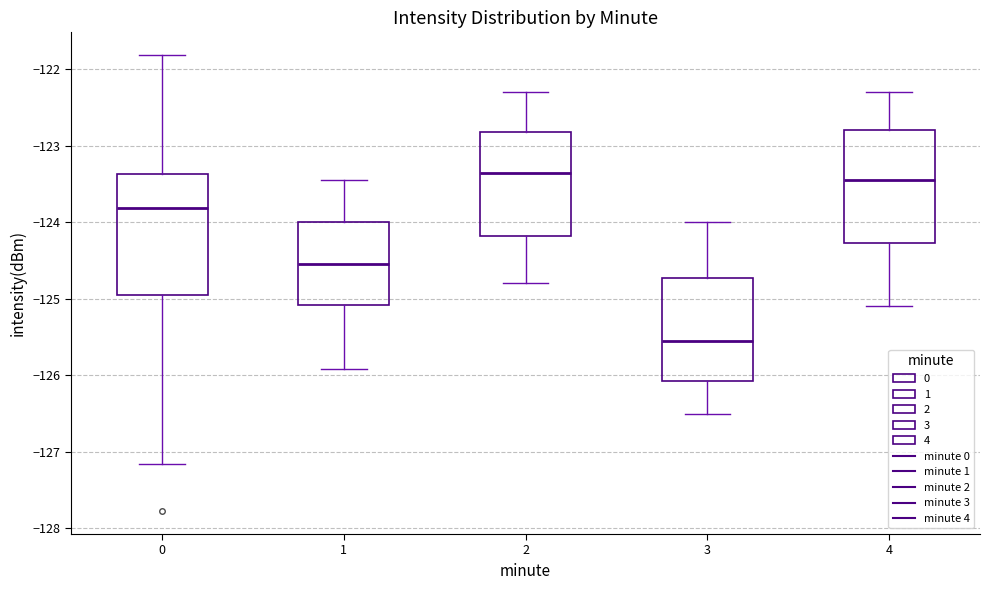

Reading left to right, transcribe this box plot: for each box, give where its median line is, the range the box spans, and where its two whiskers end, as read against the y-axis. The values are not printed on the chart, so give them approximately, as read against the axis.

0: median -123.8, box -124.9 to -123.4, whiskers -127.2 to -121.8
1: median -124.5, box -125.1 to -124.0, whiskers -125.9 to -123.4
2: median -123.3, box -124.2 to -122.8, whiskers -124.8 to -122.3
3: median -125.5, box -126.1 to -124.7, whiskers -126.5 to -124.0
4: median -123.4, box -124.3 to -122.8, whiskers -125.1 to -122.3